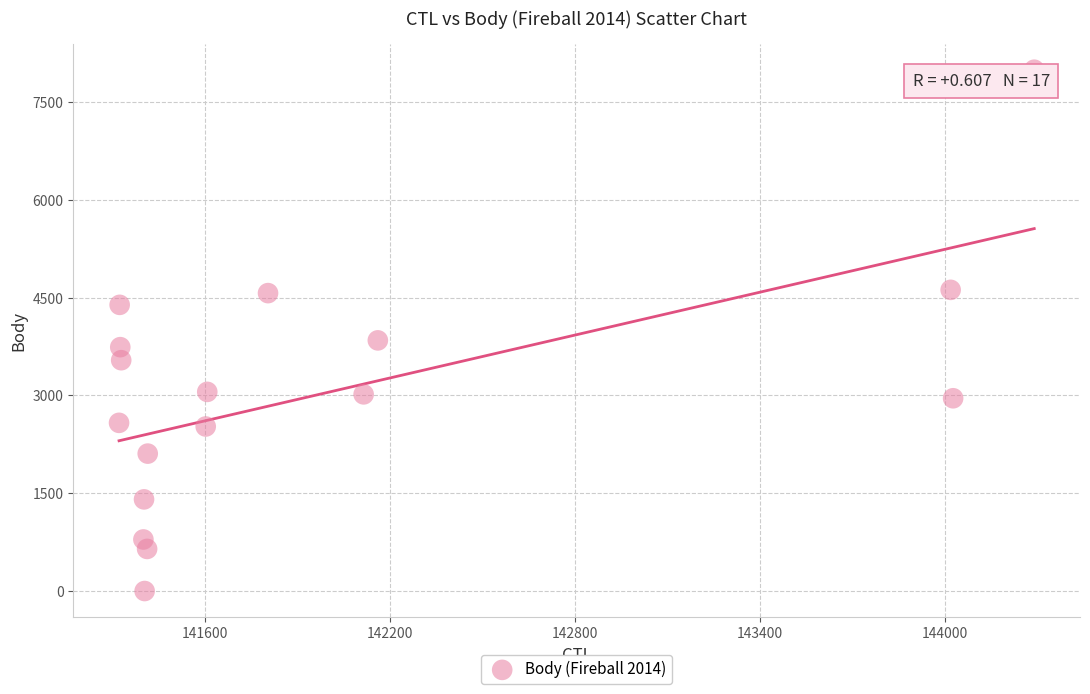

What Y value in the scatter plot is closest to 3998?

3845